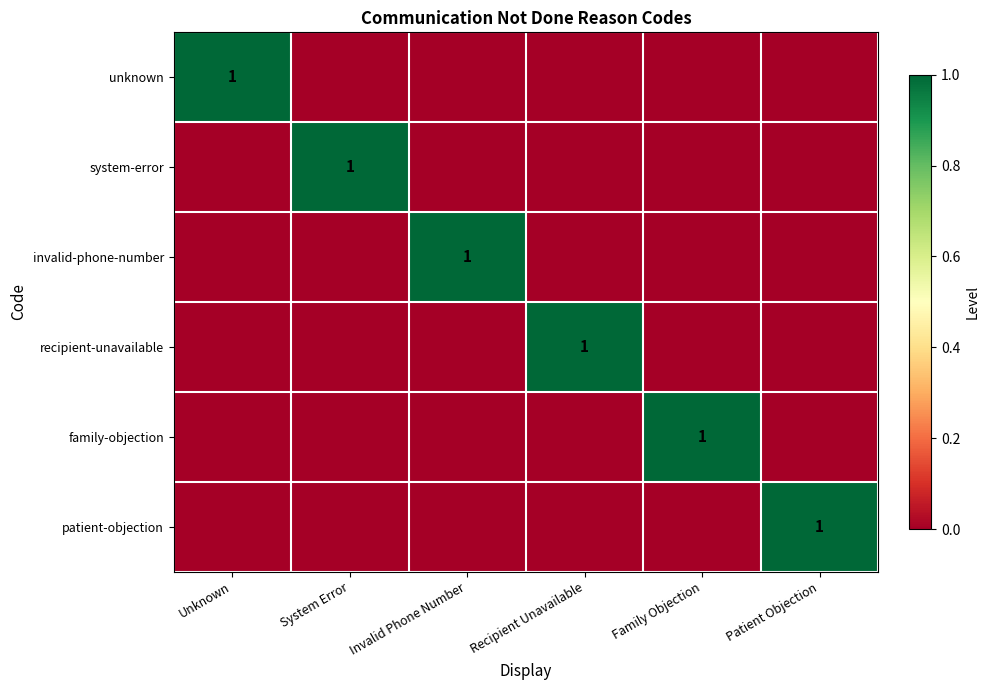

True or false: unknown has a value of 2 at Unknown.

False